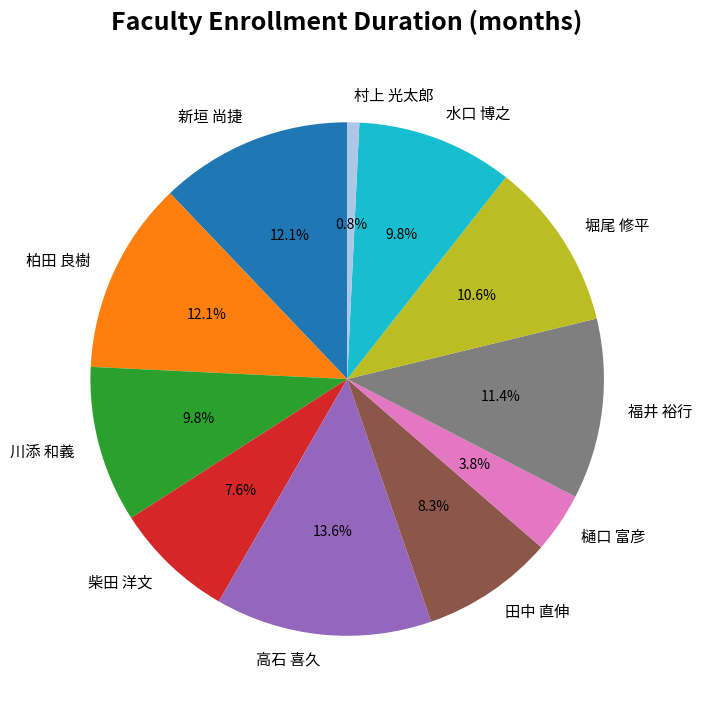

What percentage is the 川添 和義 slice, to the nearest percent?

10%